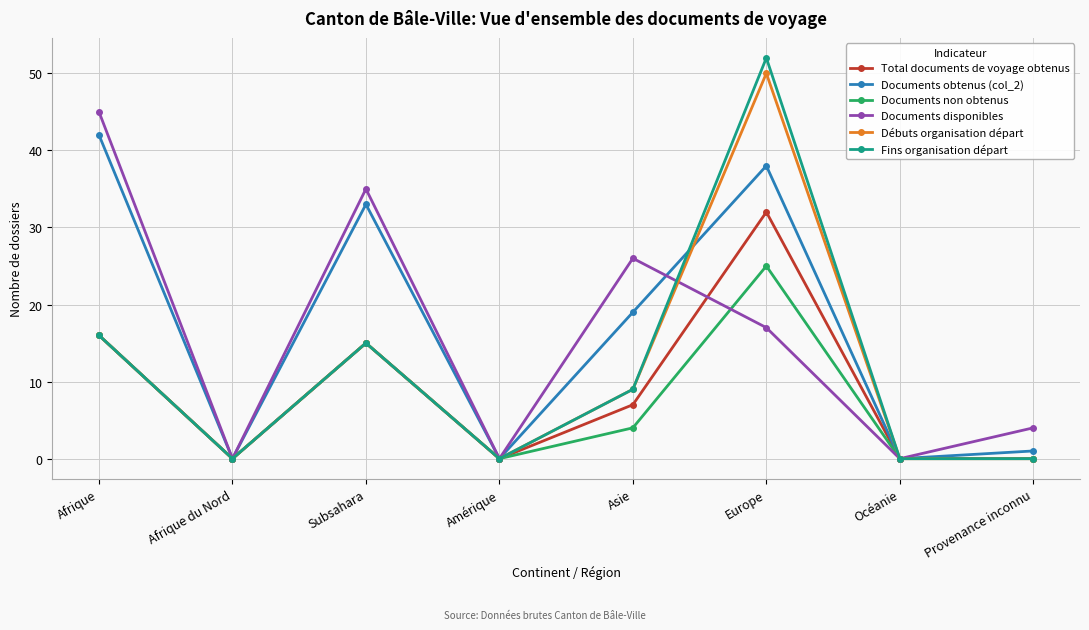

What is the difference between the highest and lowest values at Provenance inconnu?

4